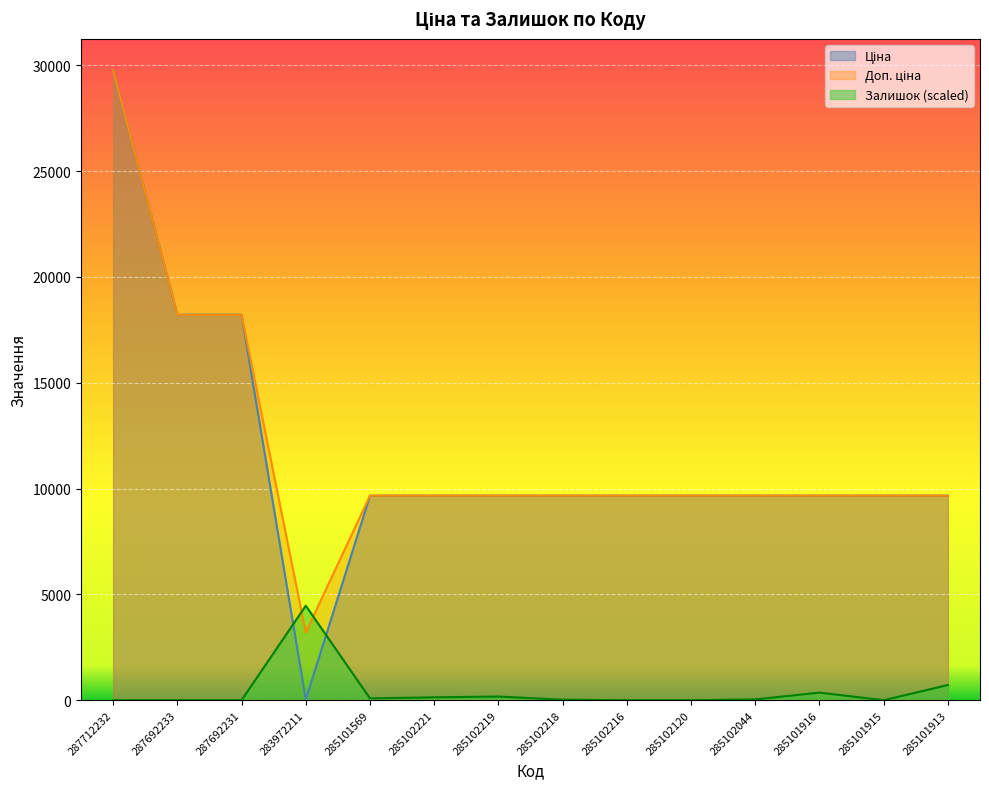

Is it true that Доп. ціна equals 15434.4 at 285102044?

False